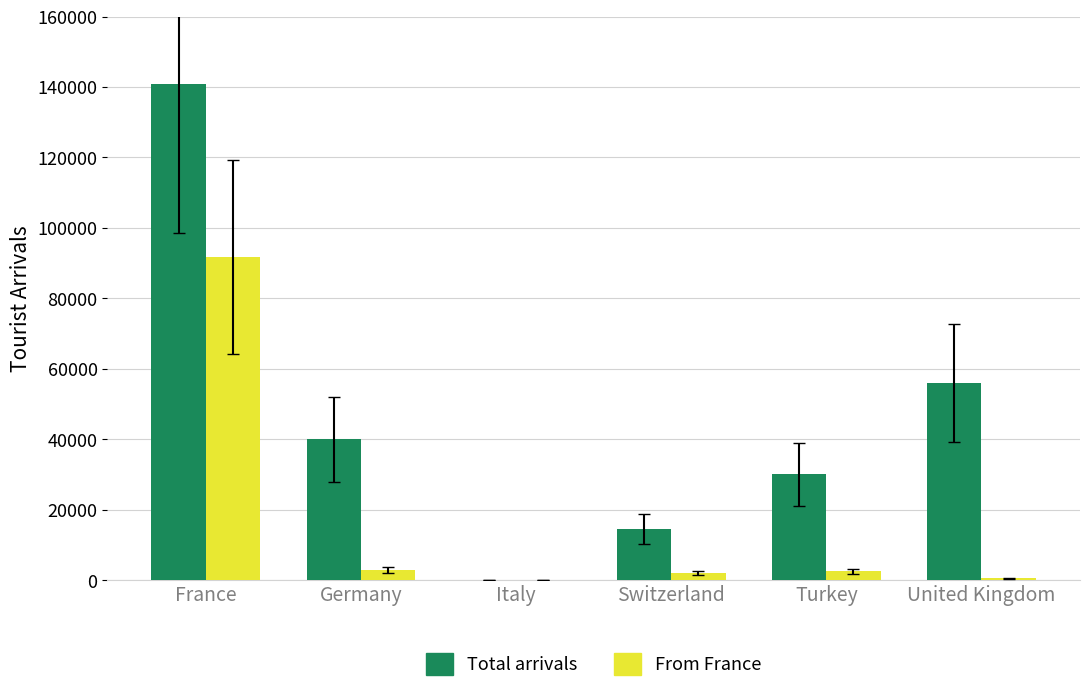

Between Italy and Turkey, which series saw the biggest shift?

Total arrivals